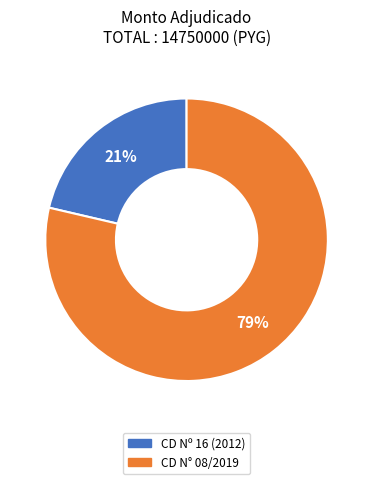

How many segments does this pie chart have?

2